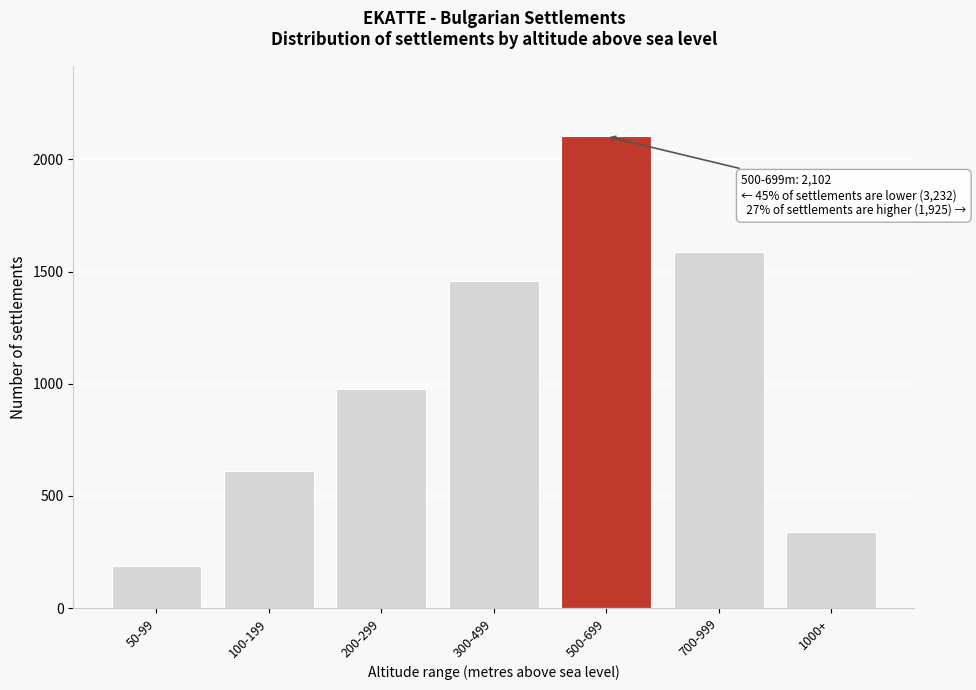

Reading right to left, extract all data points from this chart.

1000+=338	700-999=1587	500-699=2102	300-499=1456	200-299=978	100-199=612	50-99=186